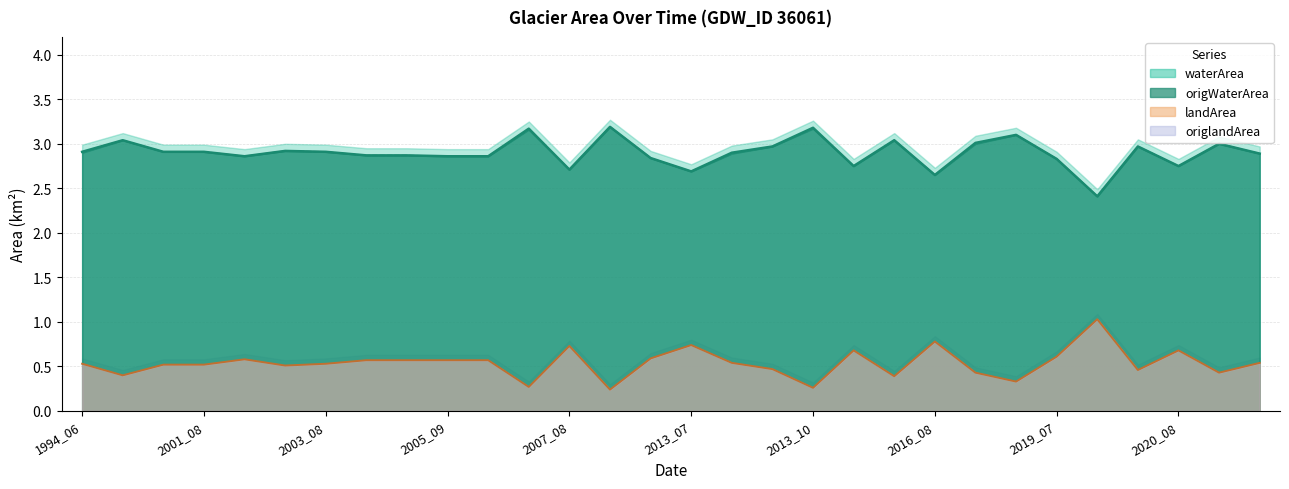

How many lines are shown in the chart?

3